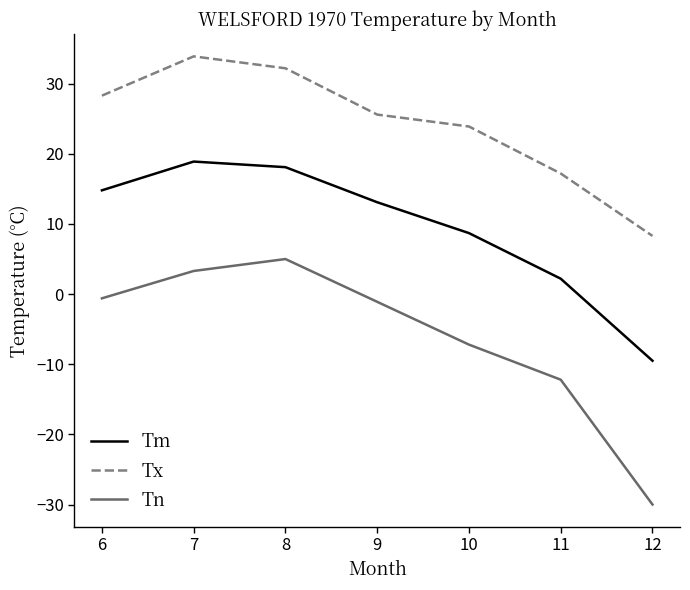

Reading left to right, extract all data points from this chart.

Tm: 14.8	18.9	18.1	13.1	8.7	2.2	-9.5
Tx: 28.3	33.9	32.2	25.6	23.9	17.2	8.3
Tn: -0.6	3.3	5.0	-1.1	-7.2	-12.2	-30.0